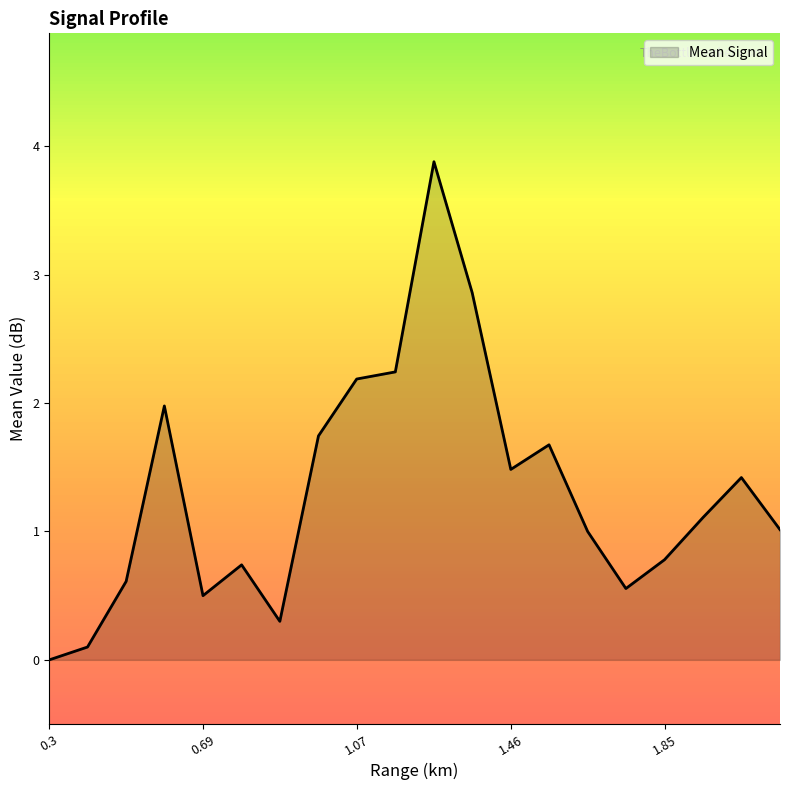

What is the greatest value displayed?

3.9